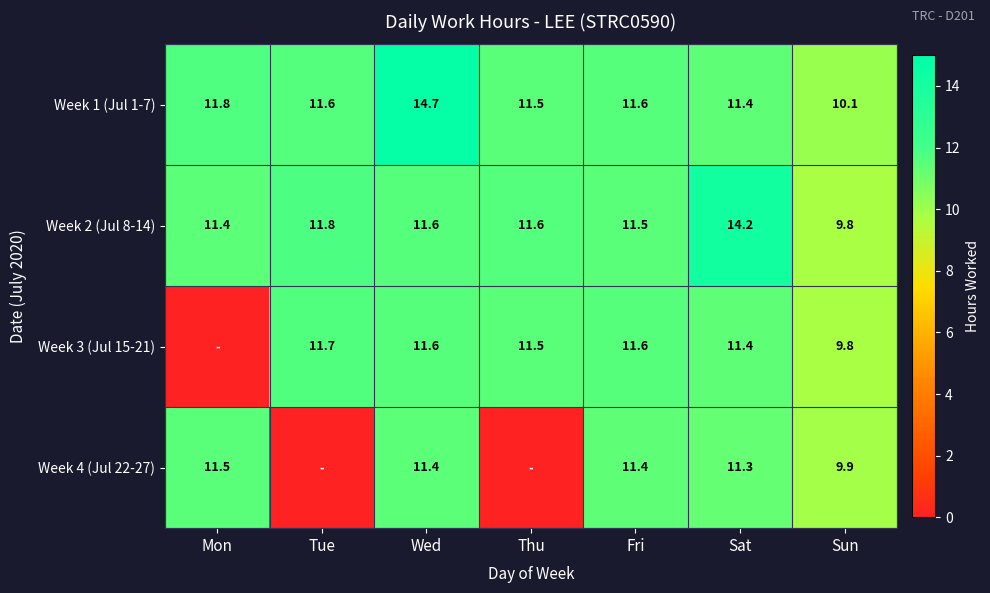

At how many categories does at least one series exceed 2?

7